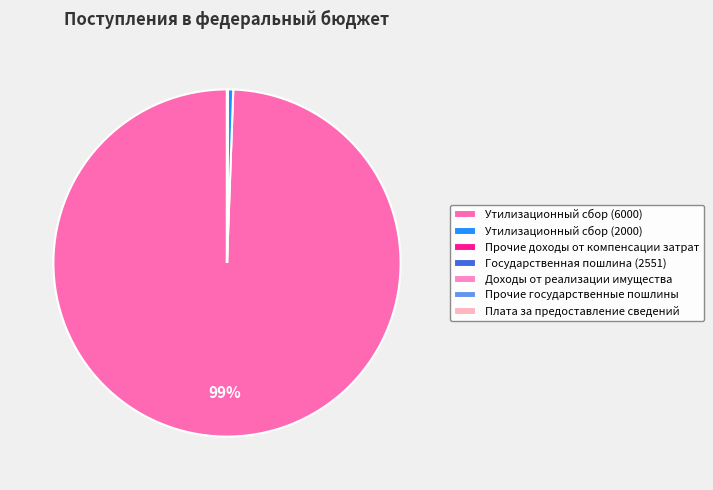

How much of the chart is everything except Утилизационный сбор (2000)?

99.5%